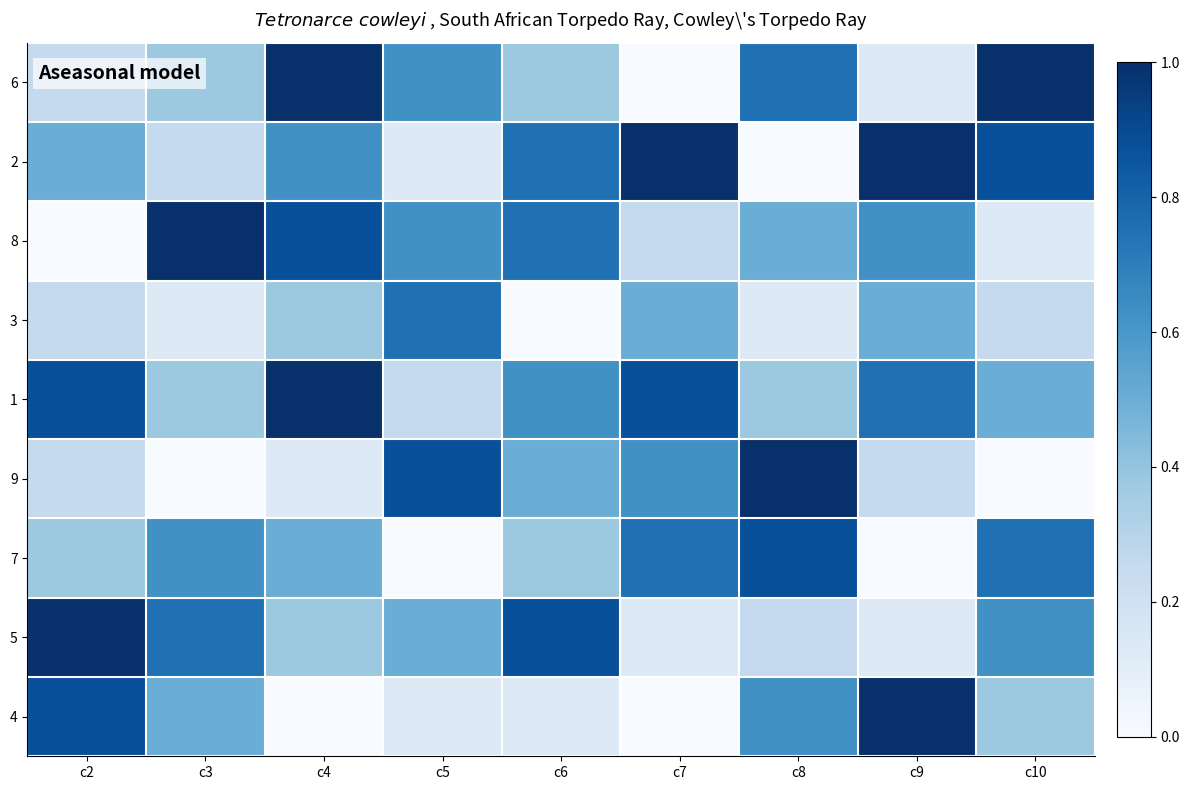

How many series are shown in this chart?

9